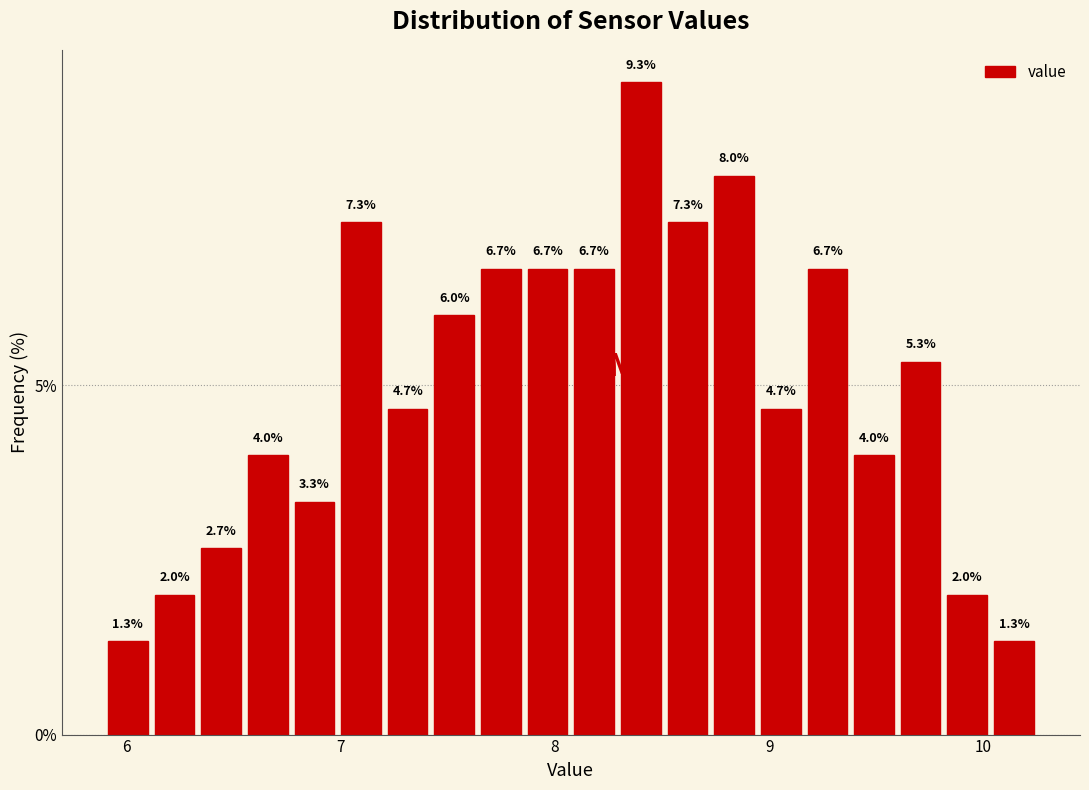

Read against the x-axis, roughly where is the centre of the tallest bar?

8.4